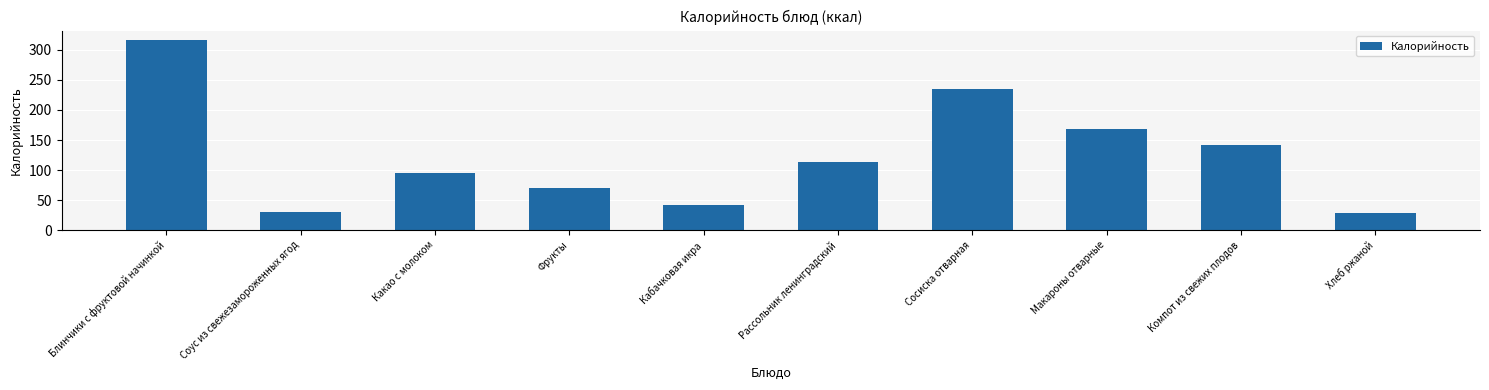

Count the number of data series in this chart.

1